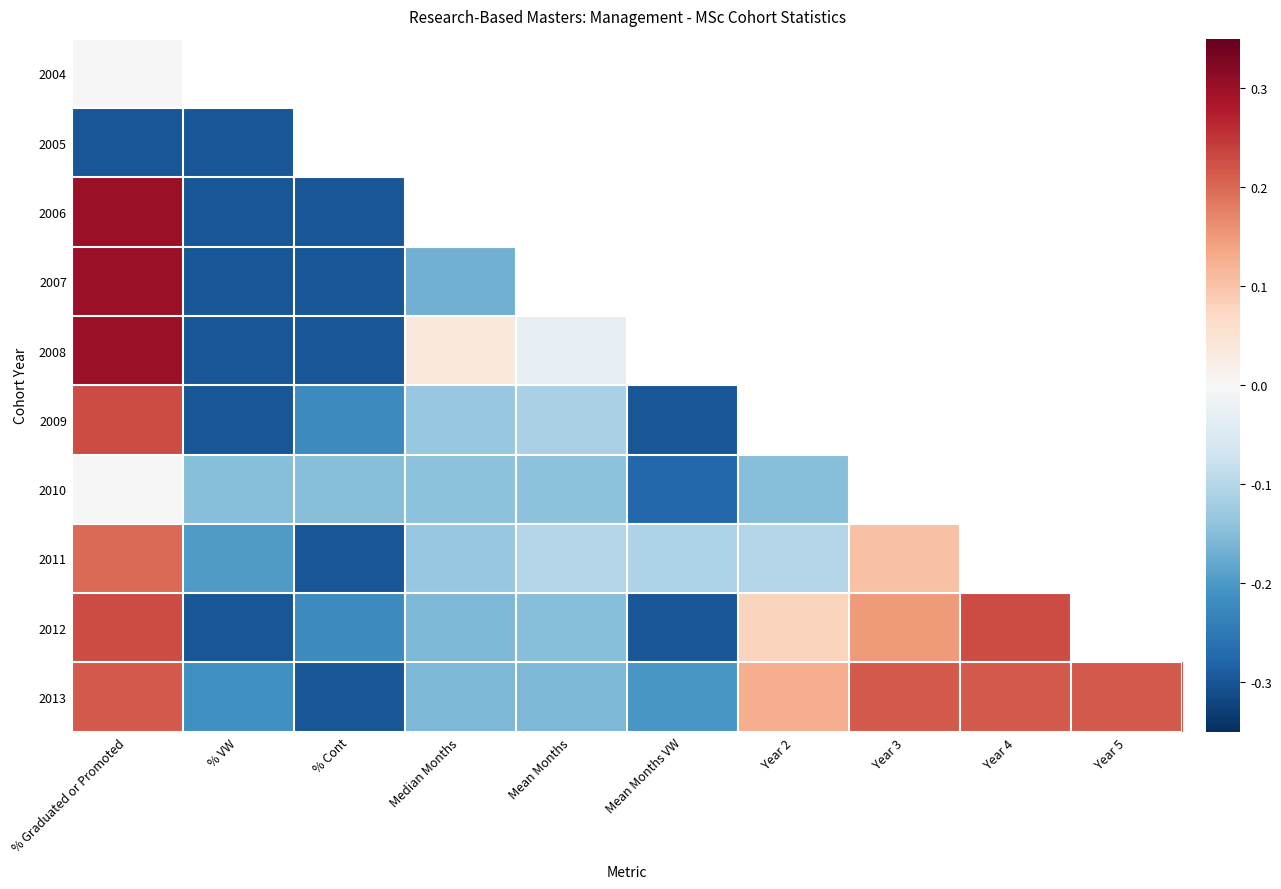

Count the 2011 values in the range 0 to 1.

2